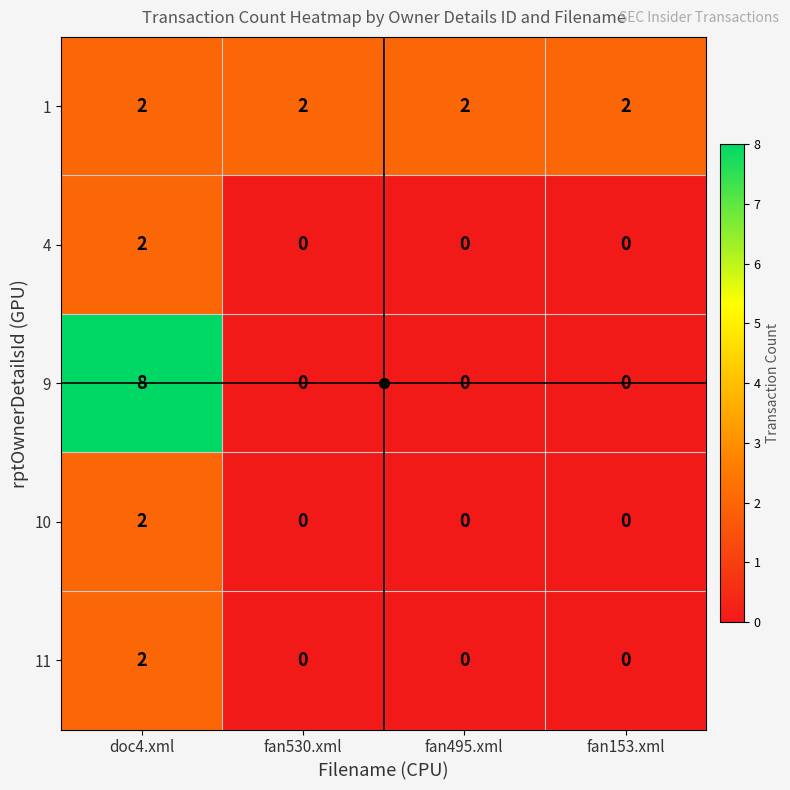

At which category is the sum across all series the highest?

doc4.xml